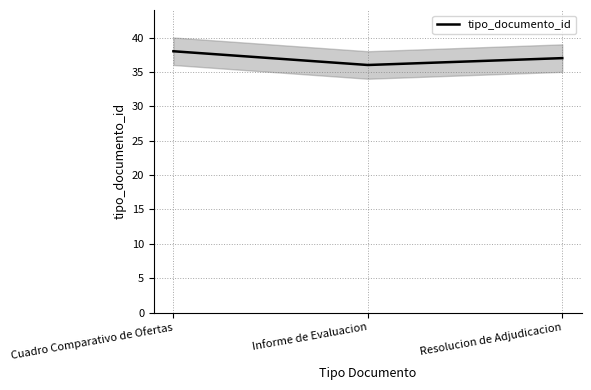

How many values are between 36 and 38?

3